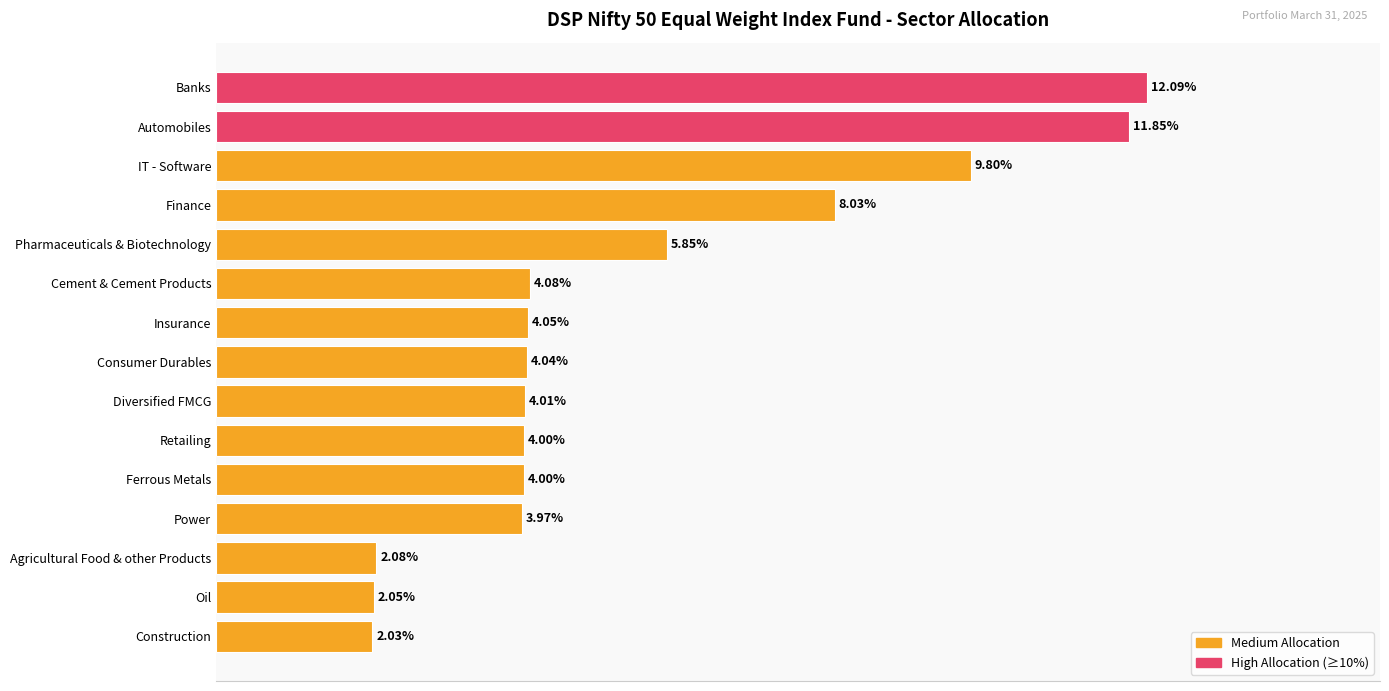

Which has a higher value, Construction or Agricultural Food & other Products?

Agricultural Food & other Products